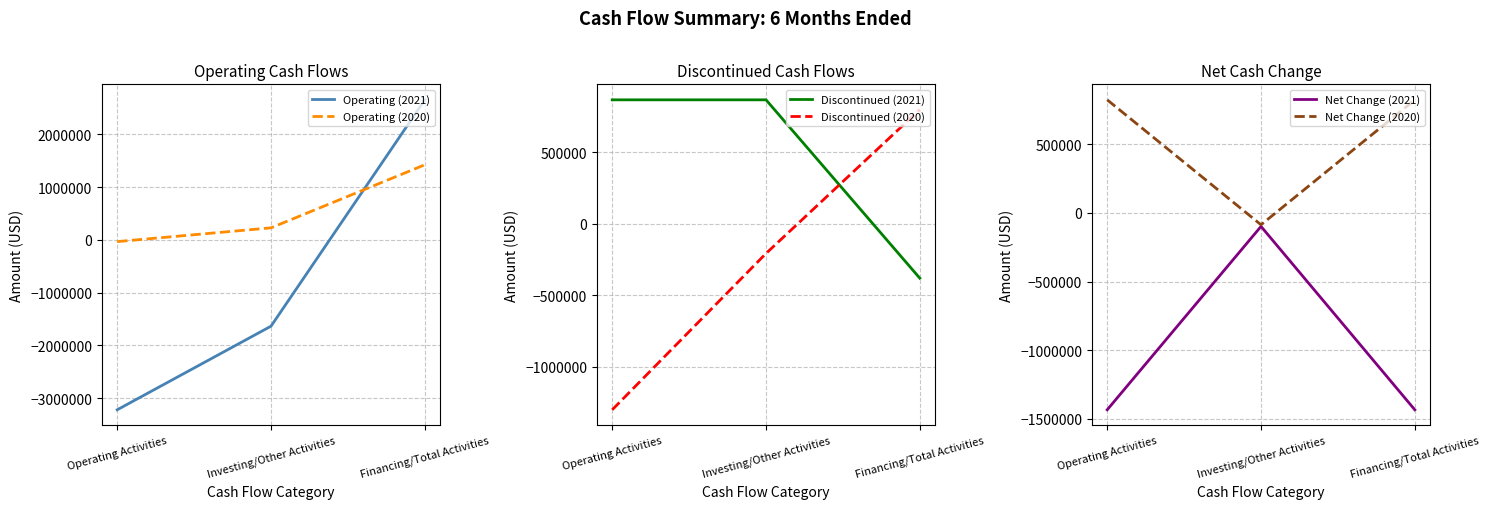

Which has a higher value, Investing/Other Activities or Financing/Total Activities?

Financing/Total Activities